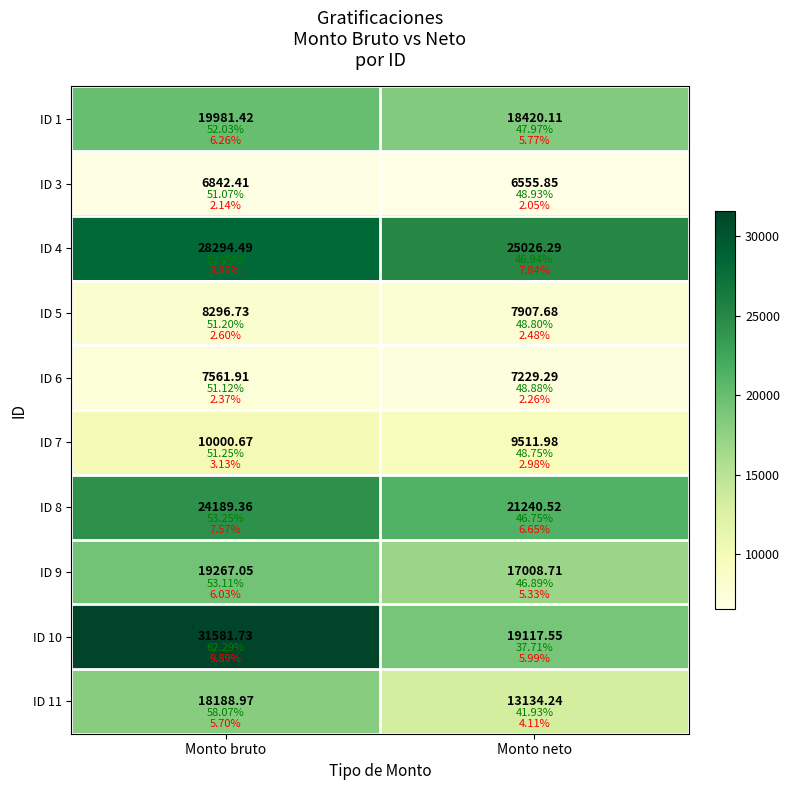

At which category does the chart reach its peak across all series?

Monto bruto